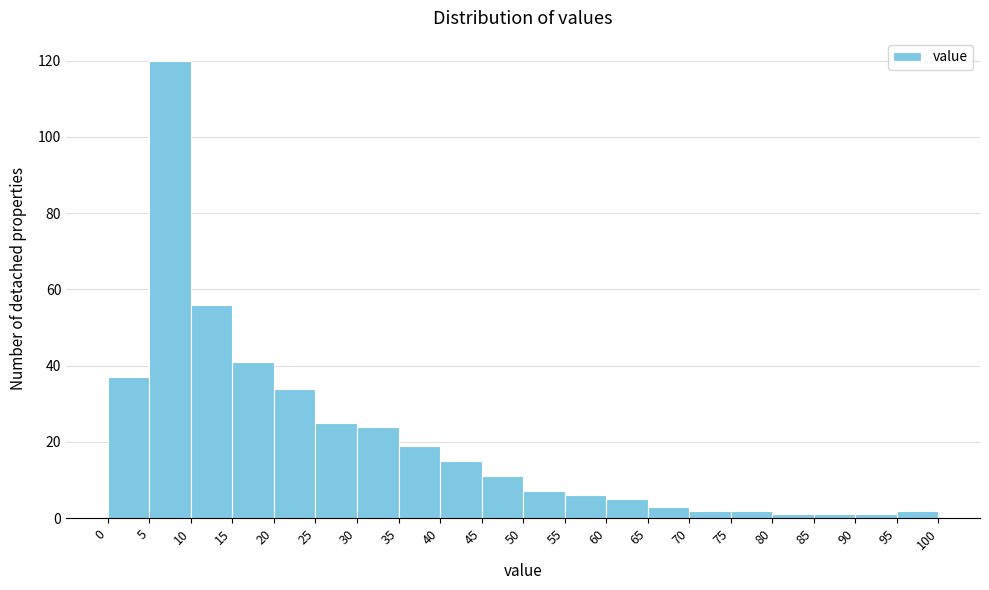

Over which range of the x-axis is the bar tallest?

5 to 10